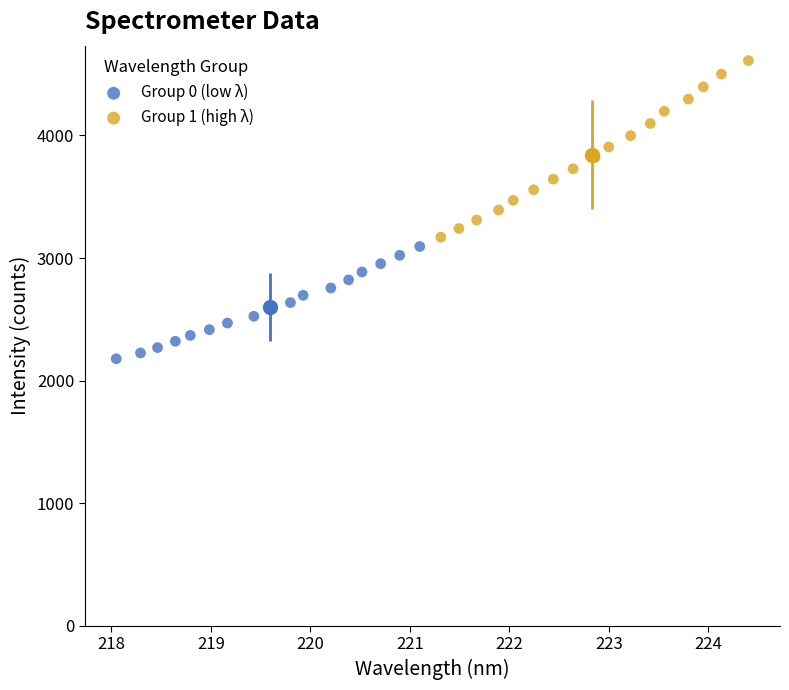

Which series reaches the minimum Y coordinate?

Group 0 (low λ)